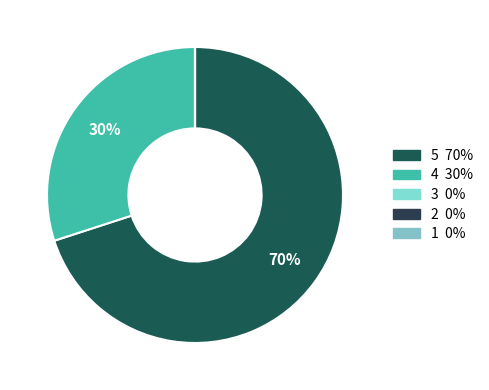

To the nearest percent, what is the average slice percentage?

20%